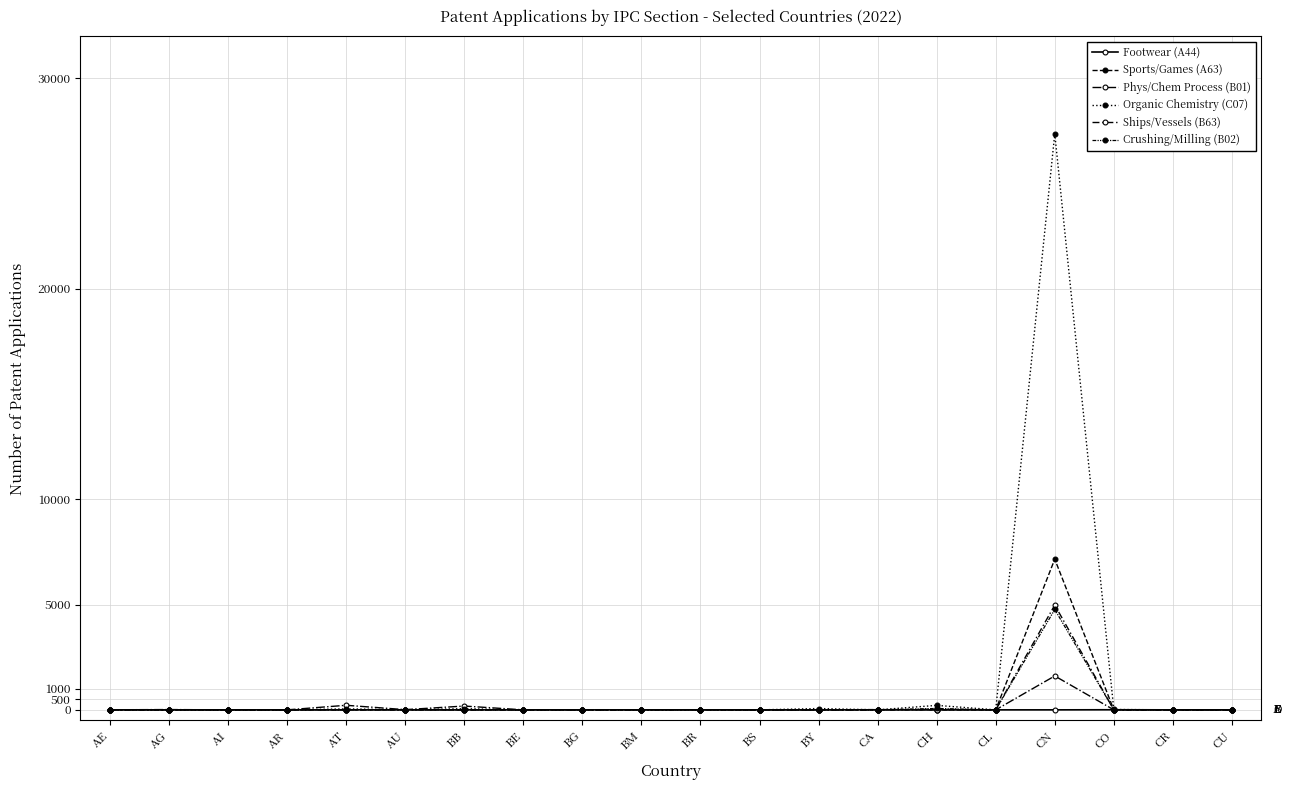

Between CN and AU, which is larger?

AU